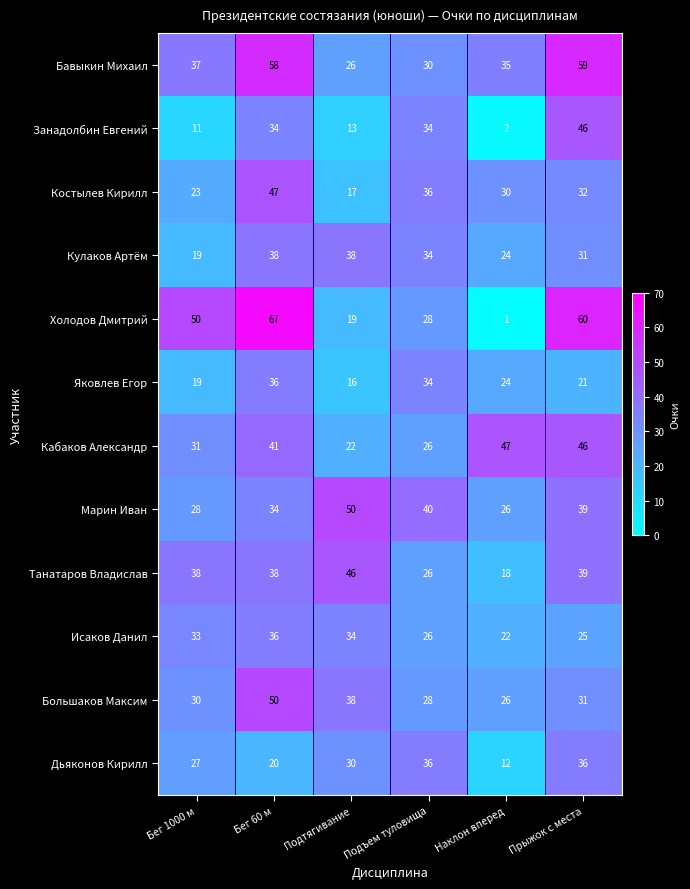

Between Подтягивание and Наклон вперед, which series saw the biggest shift?

Танатаров Владислав